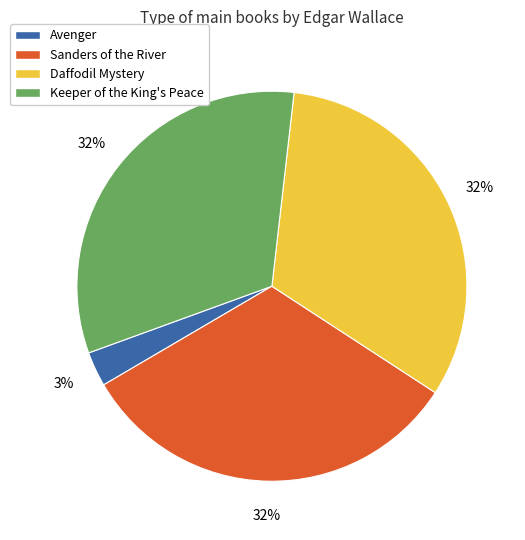

Is there a majority slice in this chart?

No